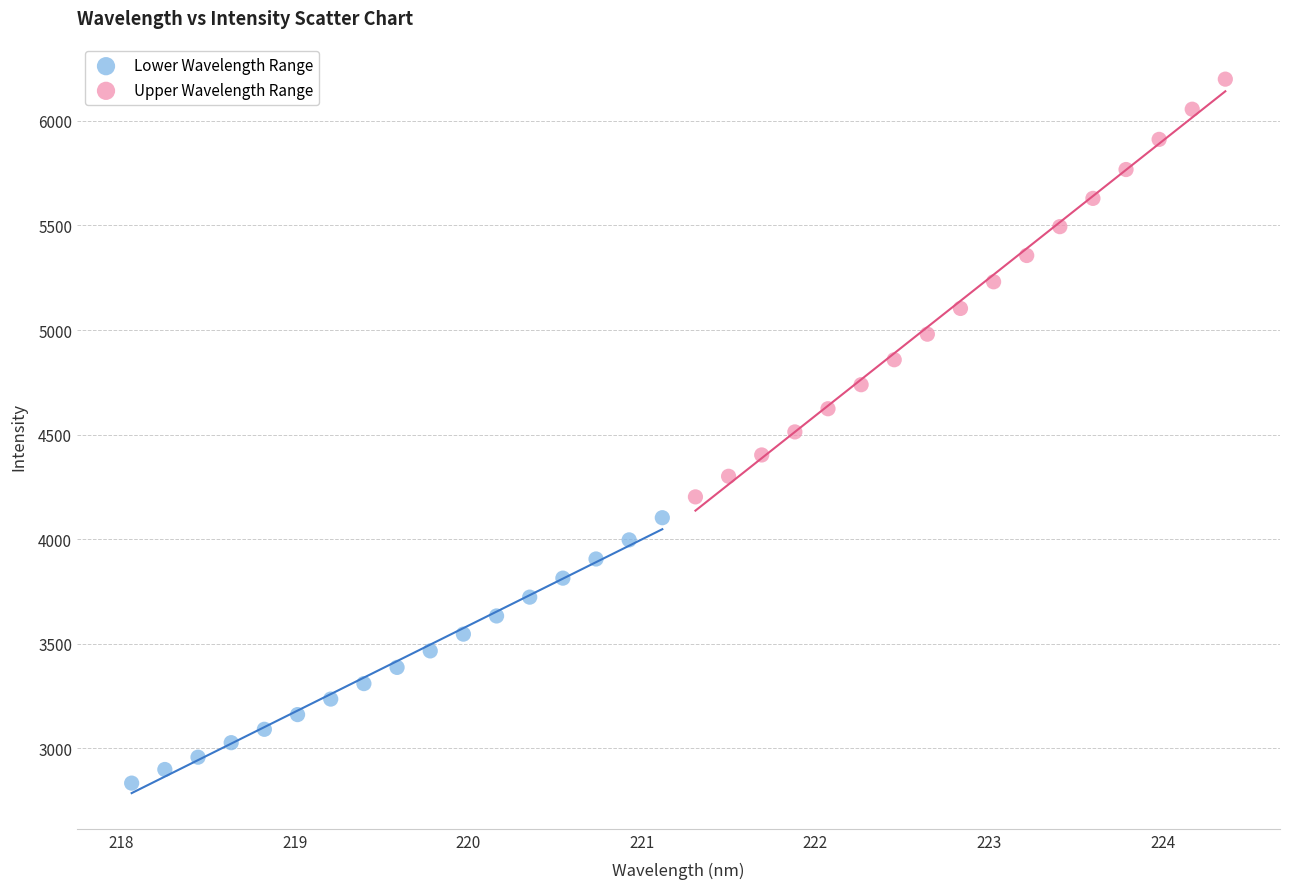

Which series reaches the maximum Y coordinate?

Upper Wavelength Range